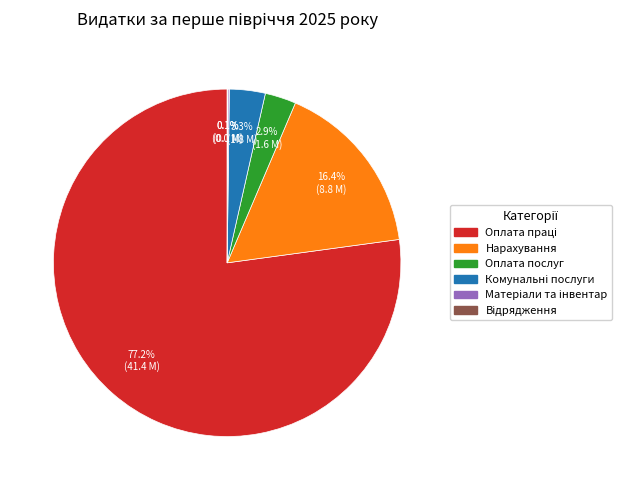

Does any single category account for the majority?

Yes